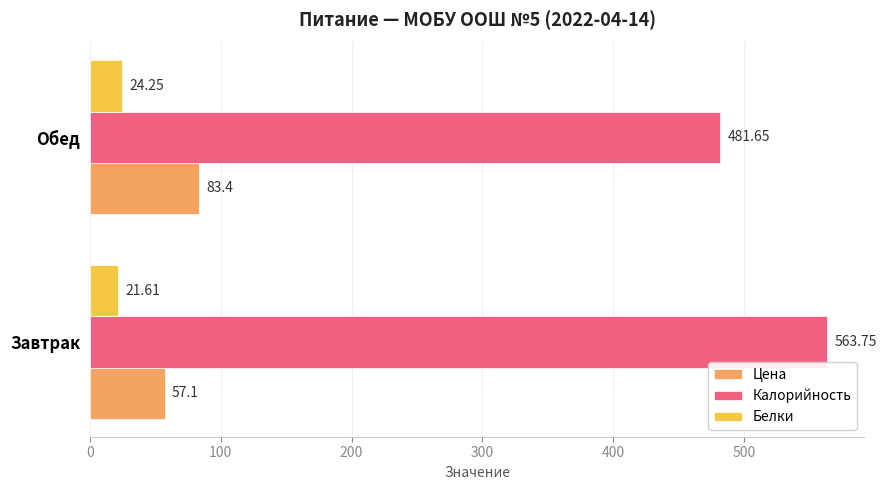

Is the value of Цена at Завтрак greater than the value of Белки at Завтрак?

Yes